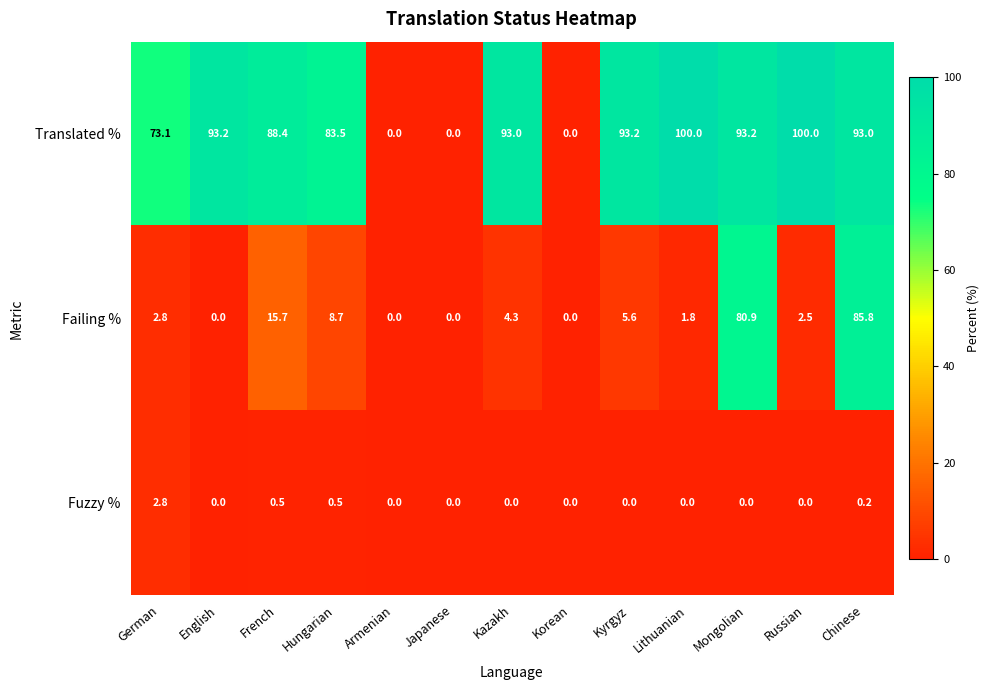

The Translated % series shows 125.3 at Kyrgyz. True or false?

False